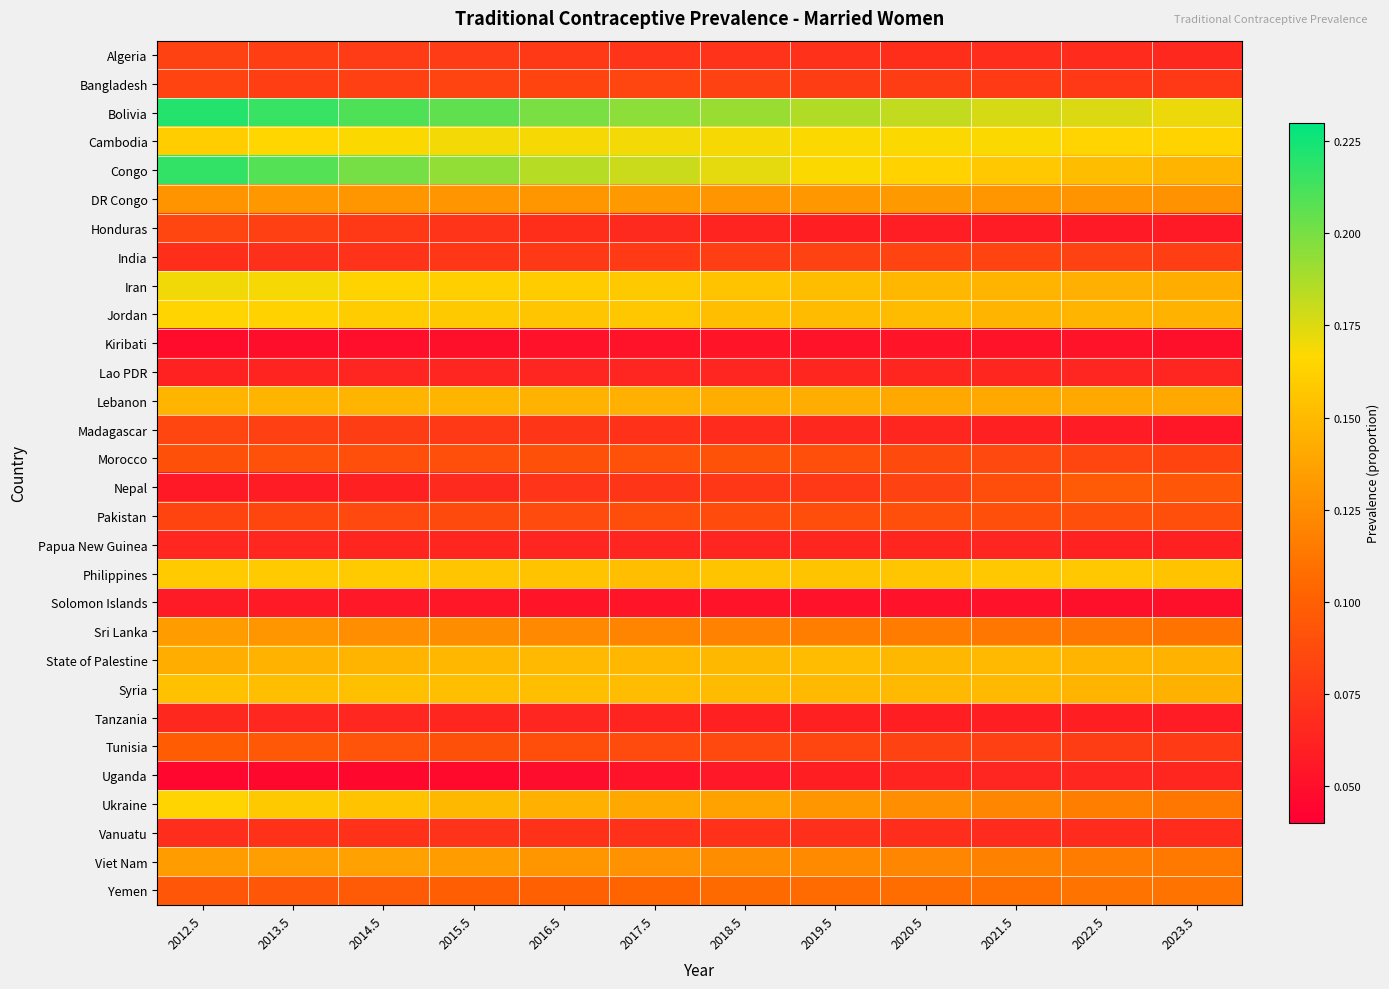

Which series has the largest total across all categories?

Bolivia